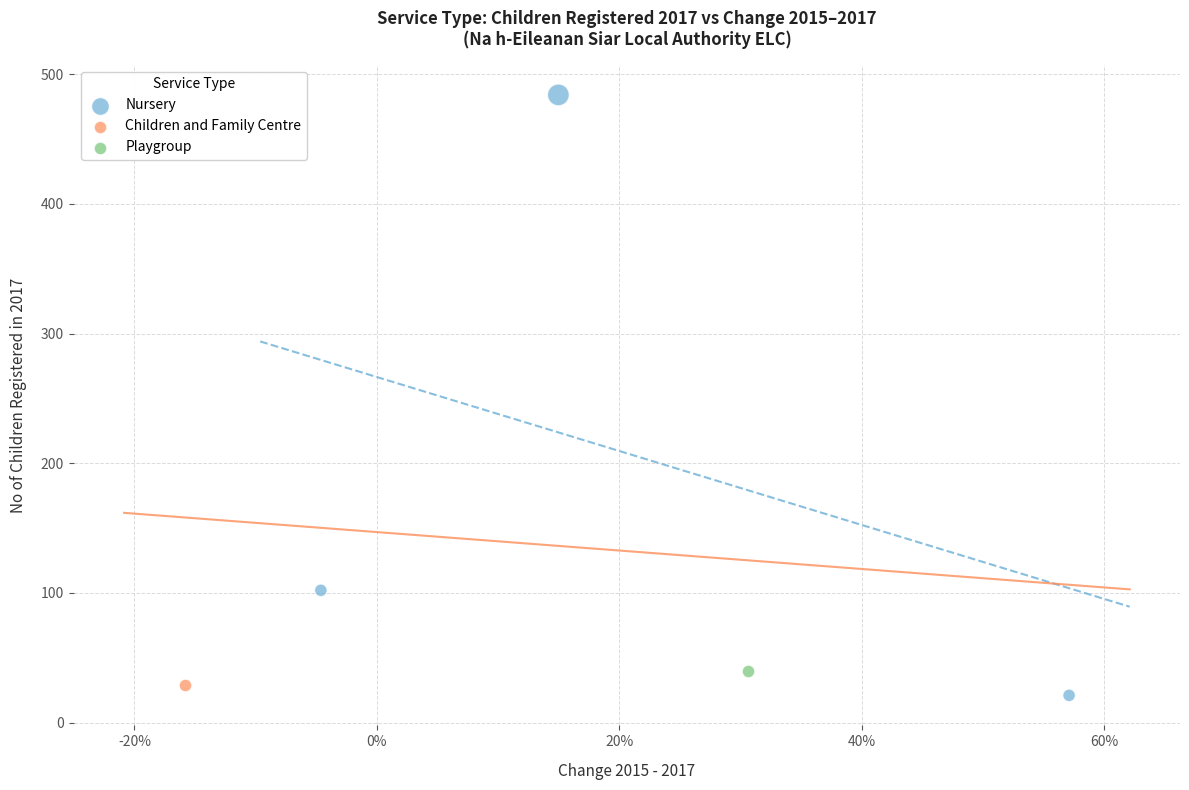

What are all the series names shown in the legend?

Nursery, Children and Family Centre, Playgroup